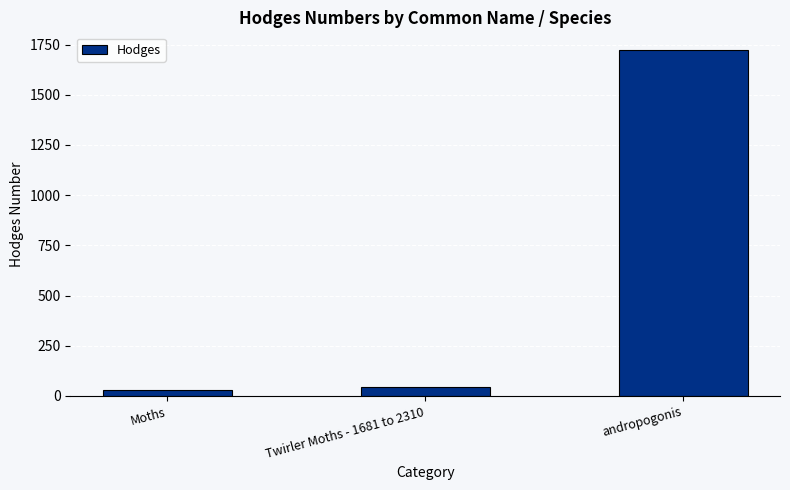

How many values are below 42?

1